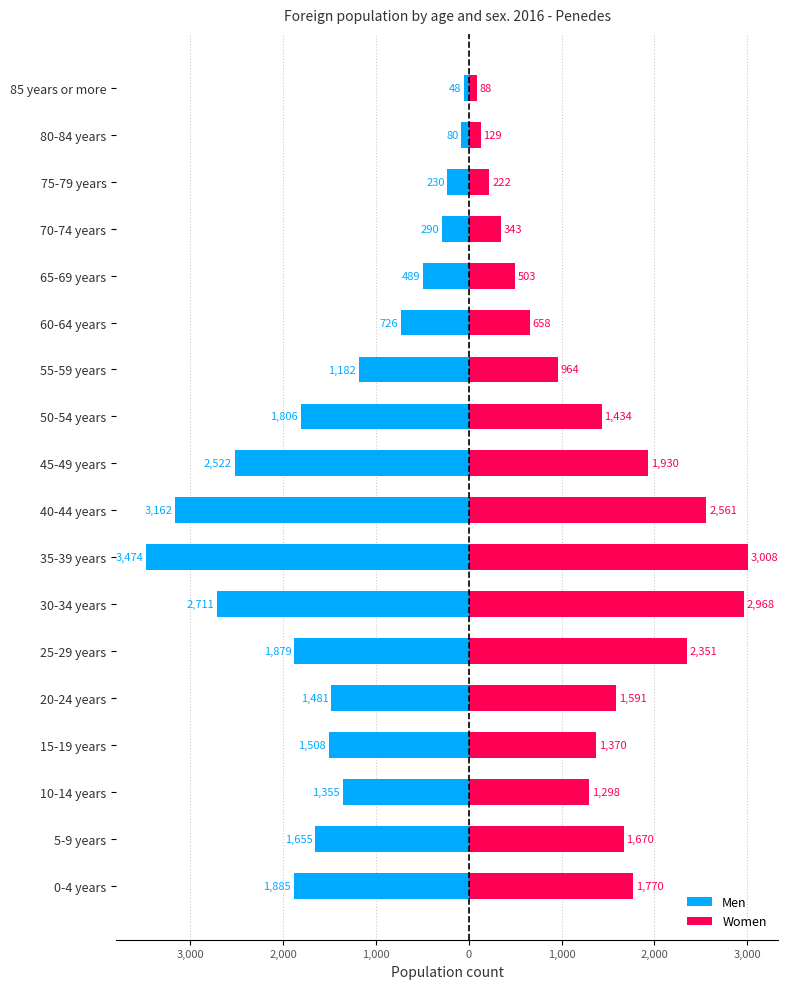

Which series changed the most between 5-9 years and 20-24 years?

Men